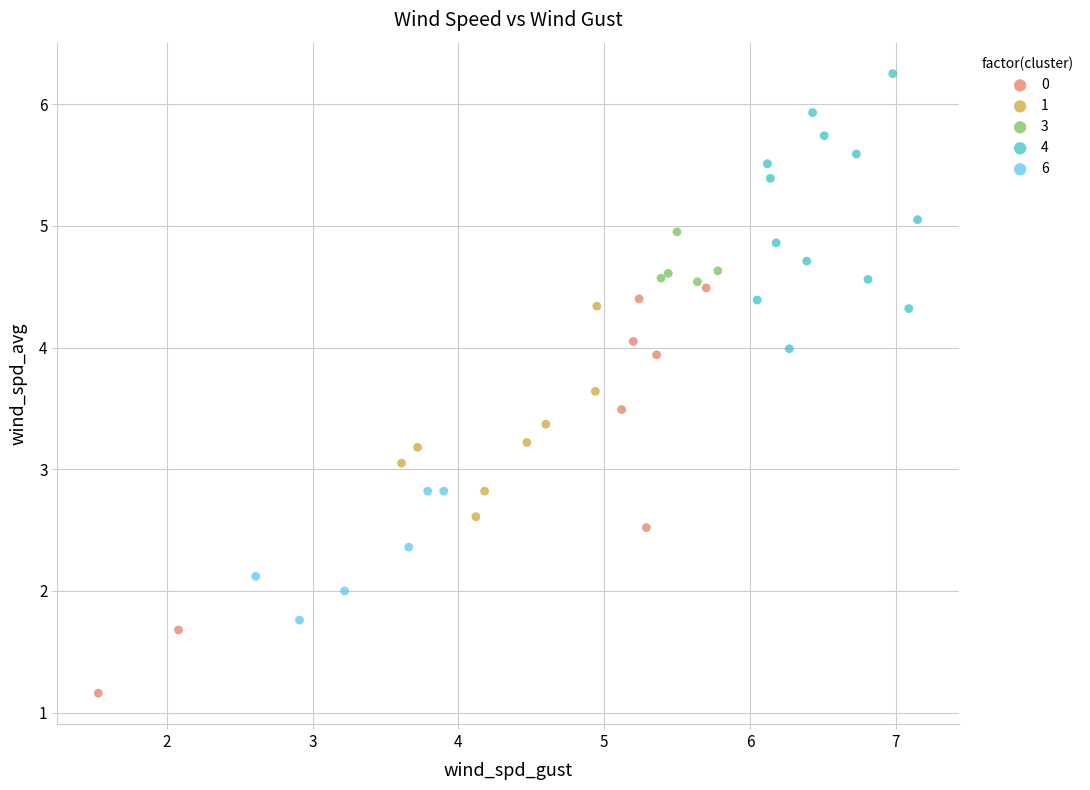

Which series contains the highest Y value?

4